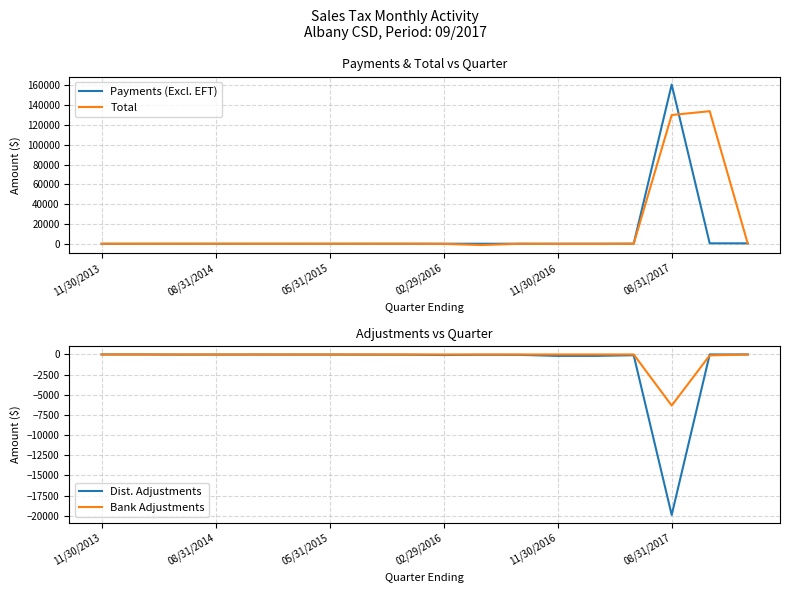

What is the highest value of the Total series?

133970.4